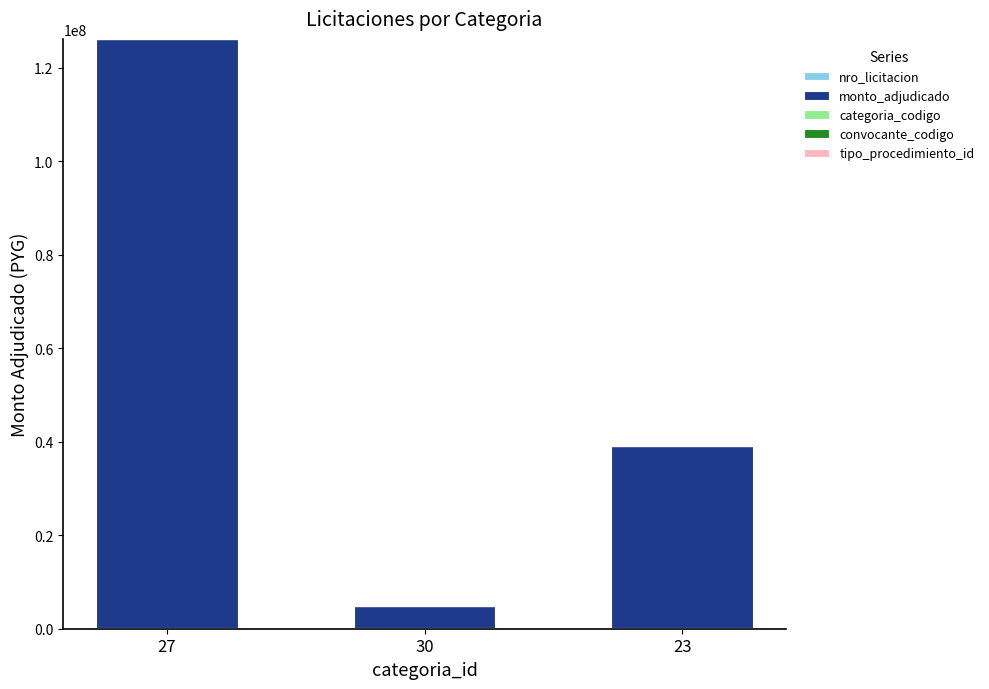

At which category is the sum across all series the highest?

27